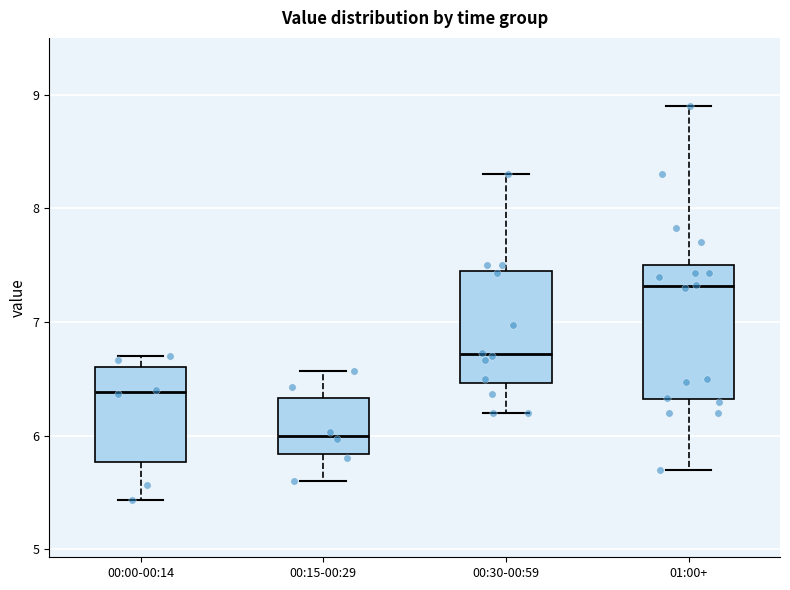

Which box is the tallest, from its lower edge to its upper edge?

01:00+